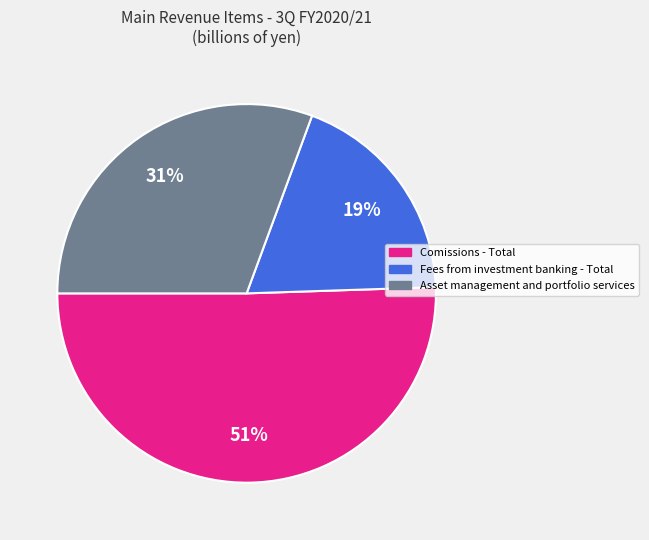

To the nearest percent, what percentage of the pie is Asset management and portfolio services?

31%